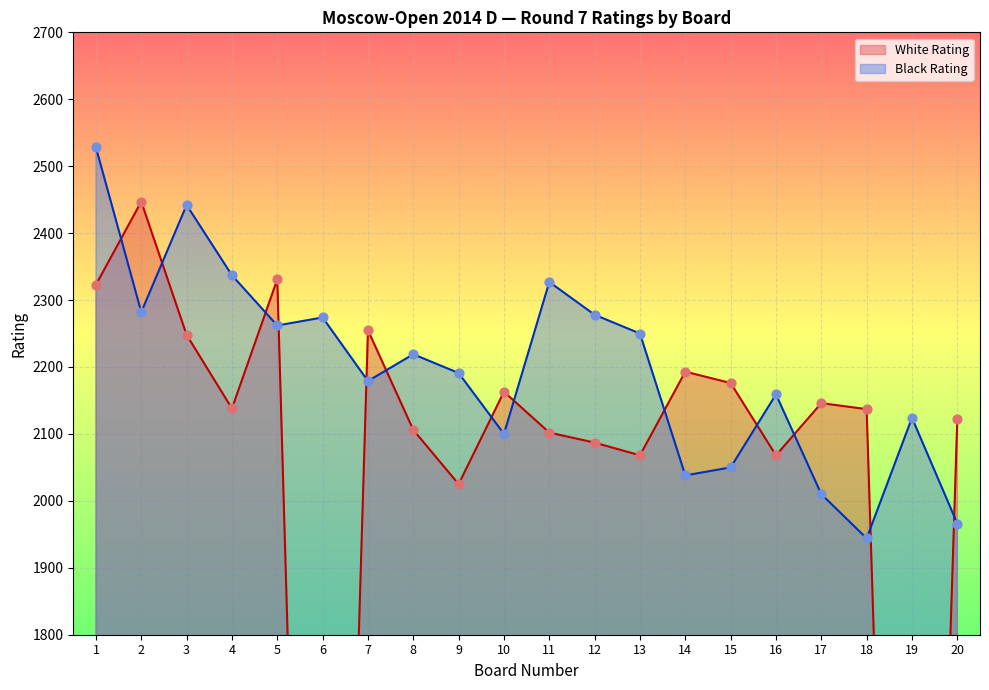

Is the value of White Rating at 12 greater than the value of Black Rating at 7?

No